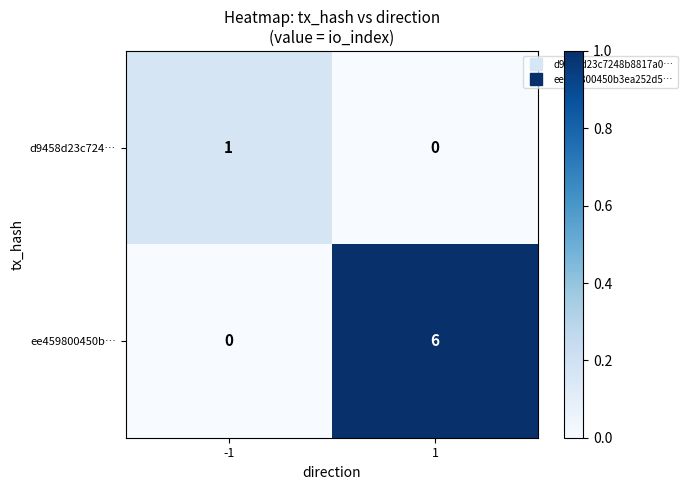

What is the maximum value shown in the chart?

6